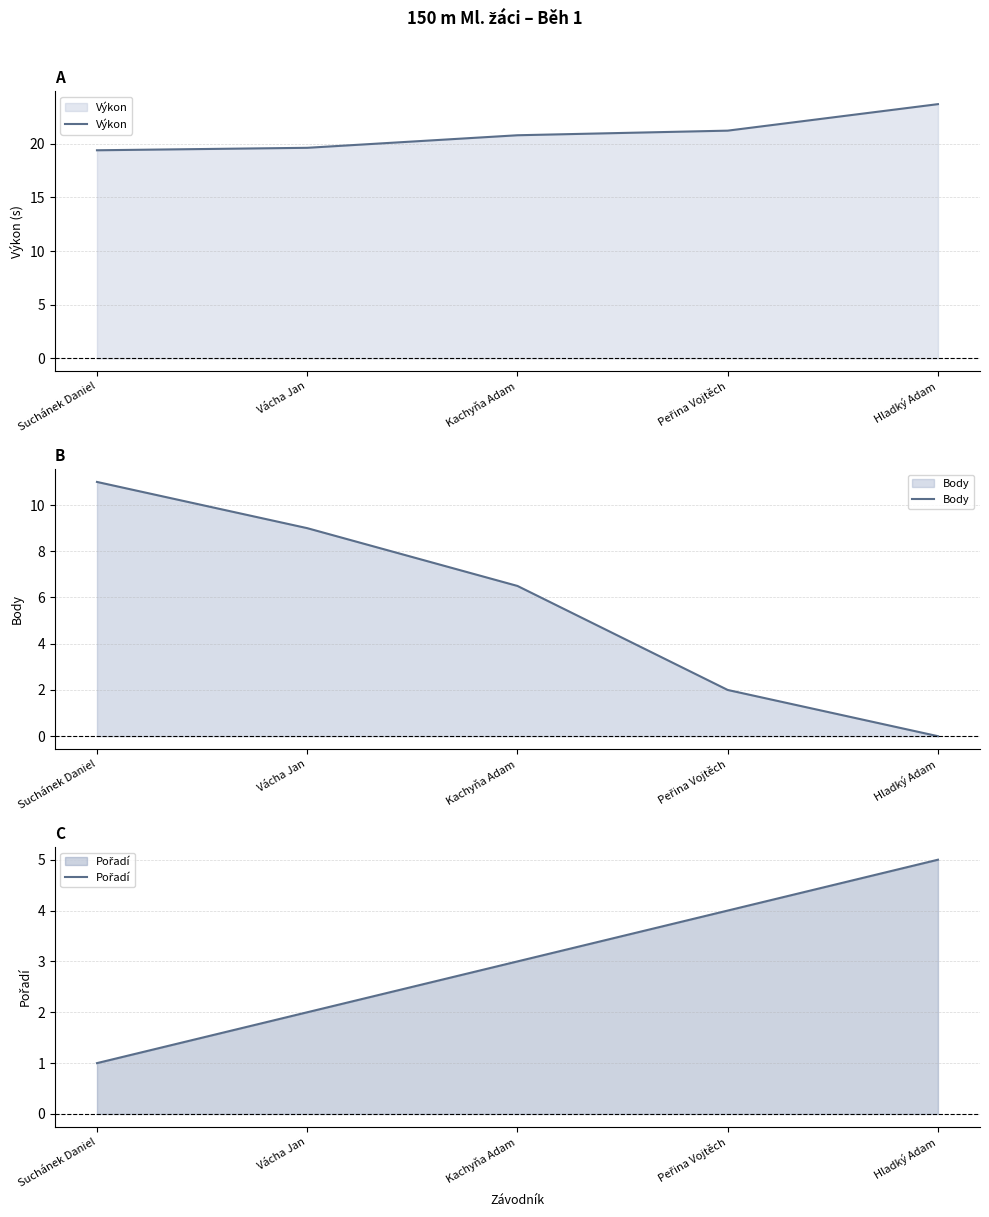

What is the average value of the Výkon series?

21.0